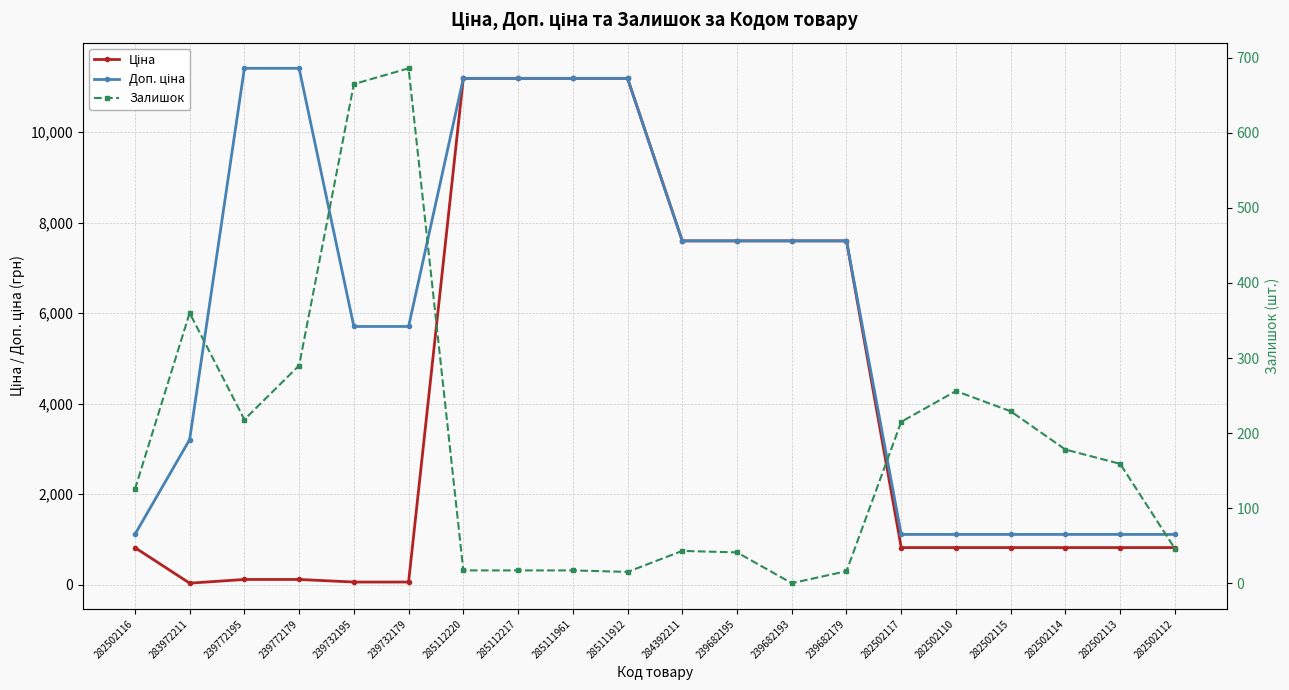

What position from the right is 282502116?

20